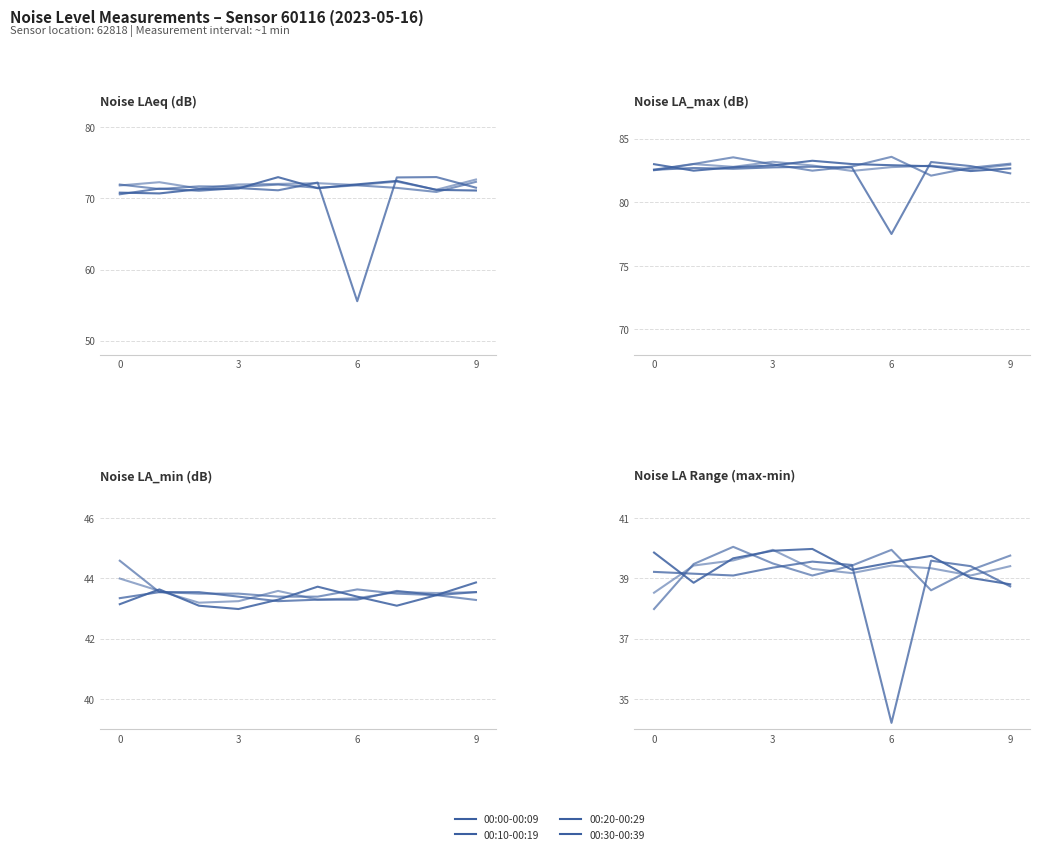

Does the chart have visible grid lines?

Yes